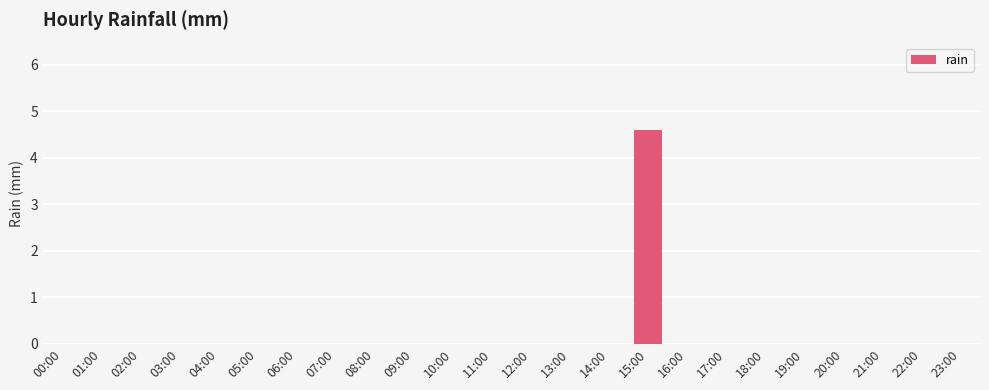

What is the sum of all values?

4.6